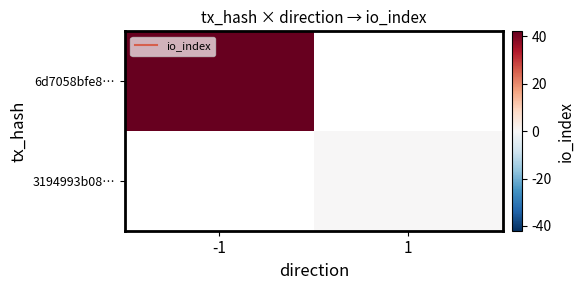

Rank the series at 1 from lowest to highest value.

6d7058bfe8…, 3194993b08…